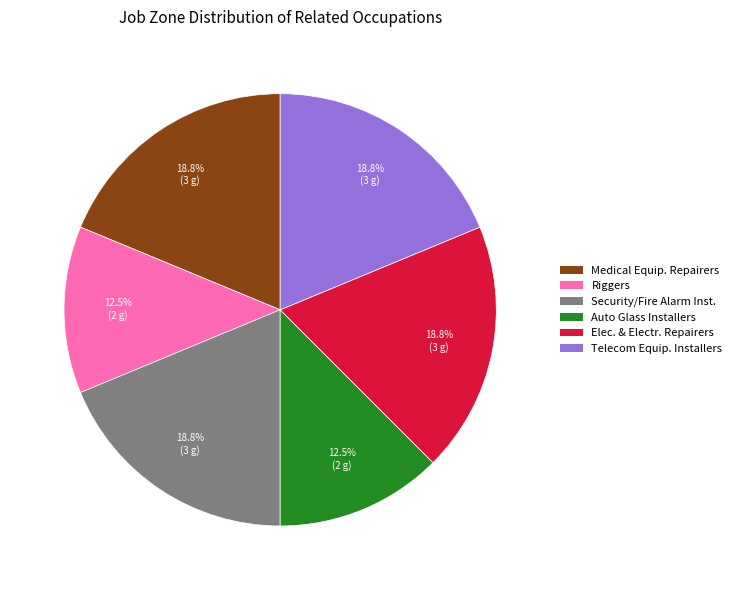

Does any single category account for the majority?

No